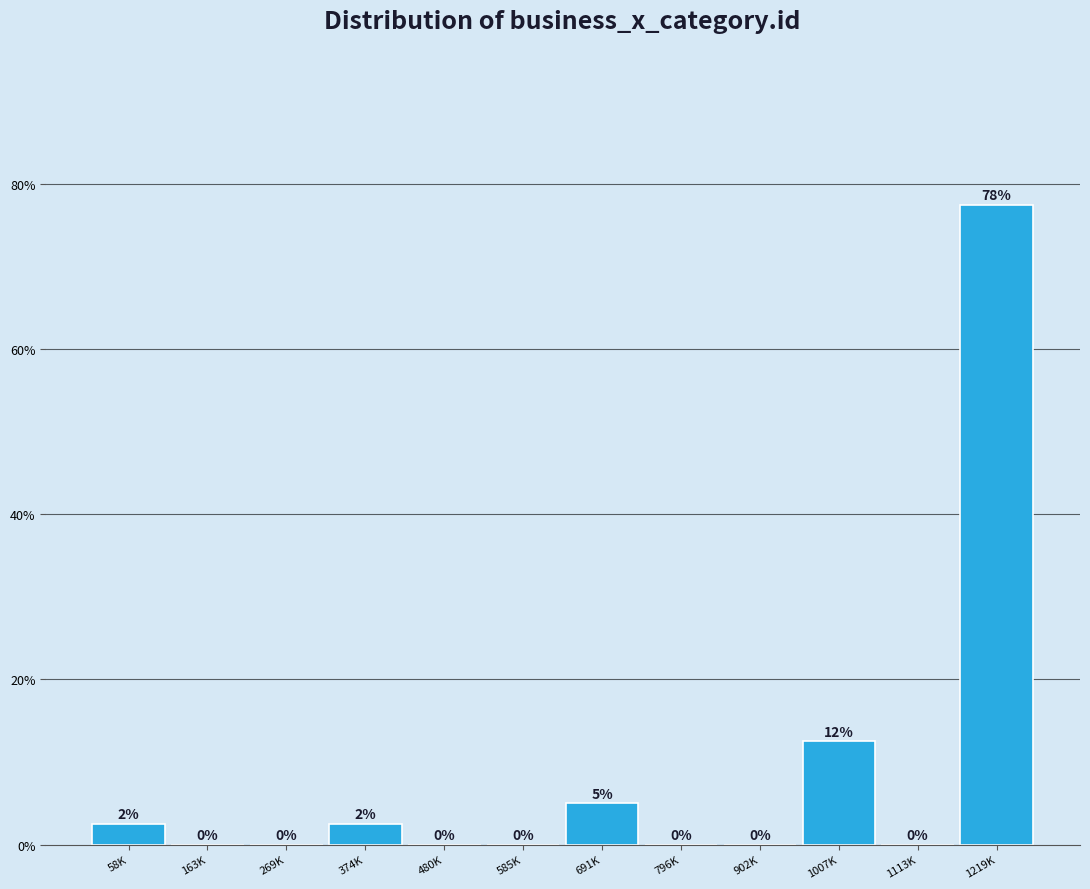

At which label is the value closest to 38?

1007K